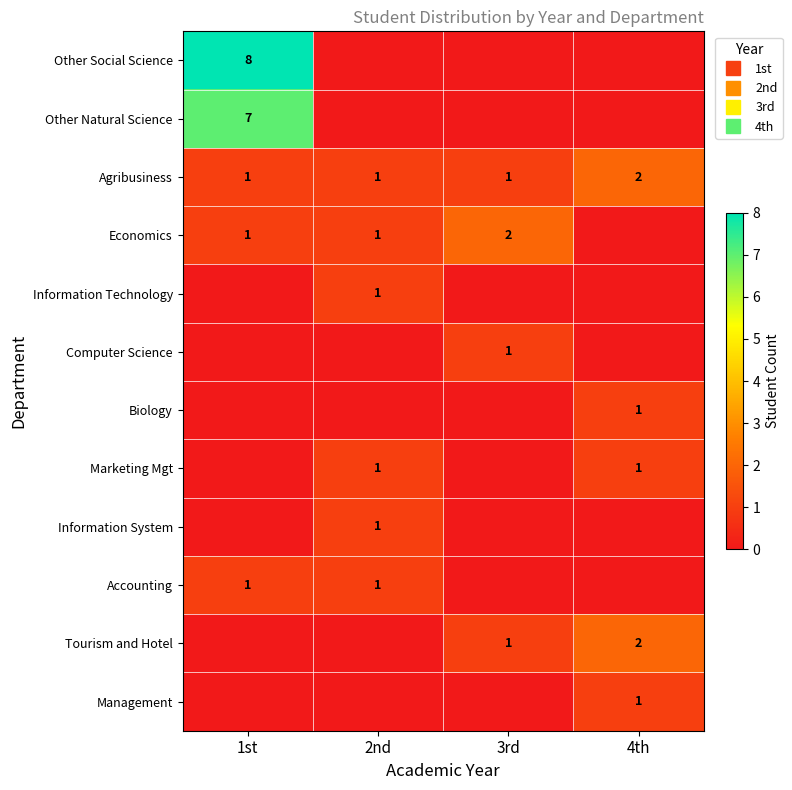

What is the total value across all series at 2nd?

6